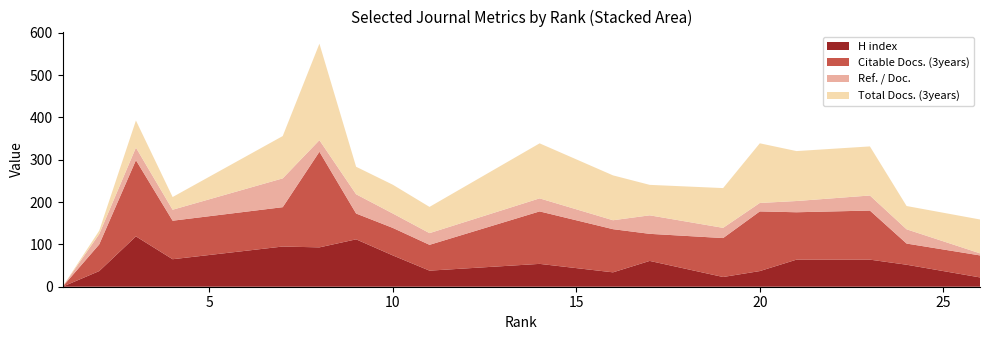

Reading left to right, what are all the values shown in this chart?

H index: 1=0.0	2=37.0	3=119.0	4=65.0	7=95.0	8=93.0	9=112.0	10=74.0	11=38.0	14=54.0	16=34.0	17=61.0	19=23.0	20=37.0	21=64.0	23=64.0	24=52.0	26=22.0
Ref. / Doc.: 1=0.0	2=24.5	3=29.8	4=26.0	7=68.1	8=27.4	9=45.5	10=34.0	11=27.6	14=30.8	16=21.1	17=43.7	19=24.1	20=19.9	21=26.6	23=35.6	24=33.7	26=4.9
Total Docs. (3years): 1=0.0	2=8.0	3=64.0	4=30.0	7=100.0	8=228.0	9=65.0	10=68.0	11=62.0	14=130.0	16=106.0	17=72.0	19=94.0	20=141.0	21=118.0	23=116.0	24=55.0	26=80.0
Citable Docs. (3years): 1=0.0	2=63.0	3=180.0	4=91.0	7=93.0	8=226.0	9=61.0	10=65.0	11=61.0	14=124.0	16=102.0	17=64.0	19=92.0	20=141.0	21=112.0	23=116.0	24=50.0	26=52.0